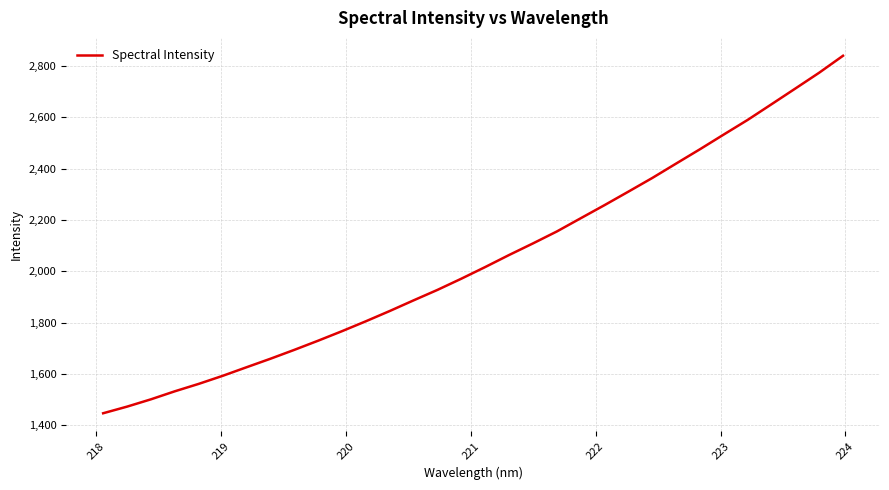

What is the maximum value shown in the chart?

2840.3